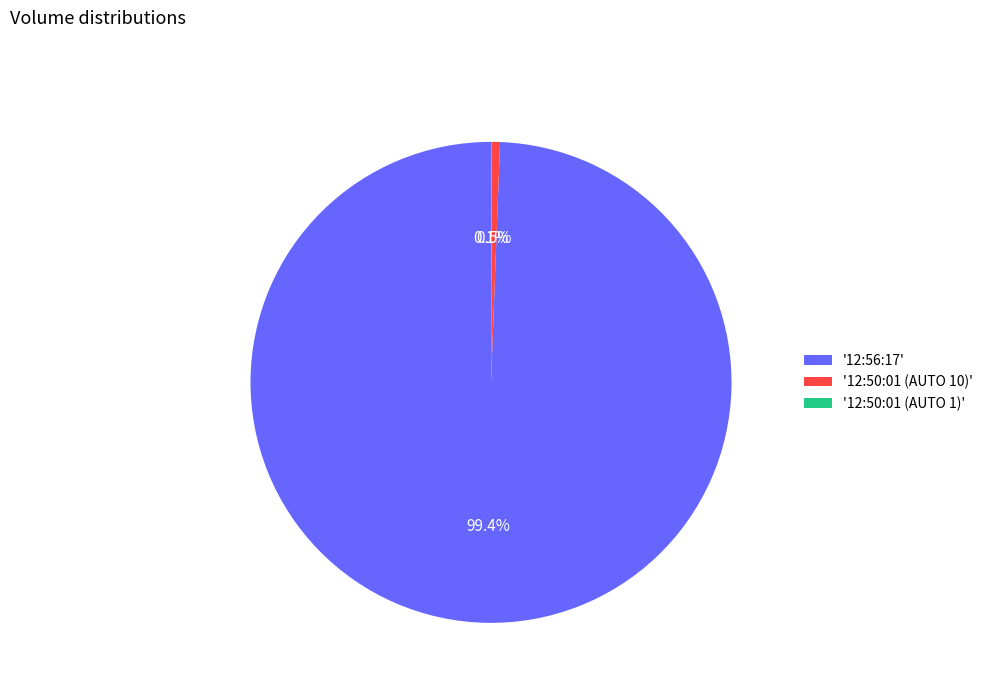

To the nearest percent, what is the difference between the largest and smallest slice percentages?

99%